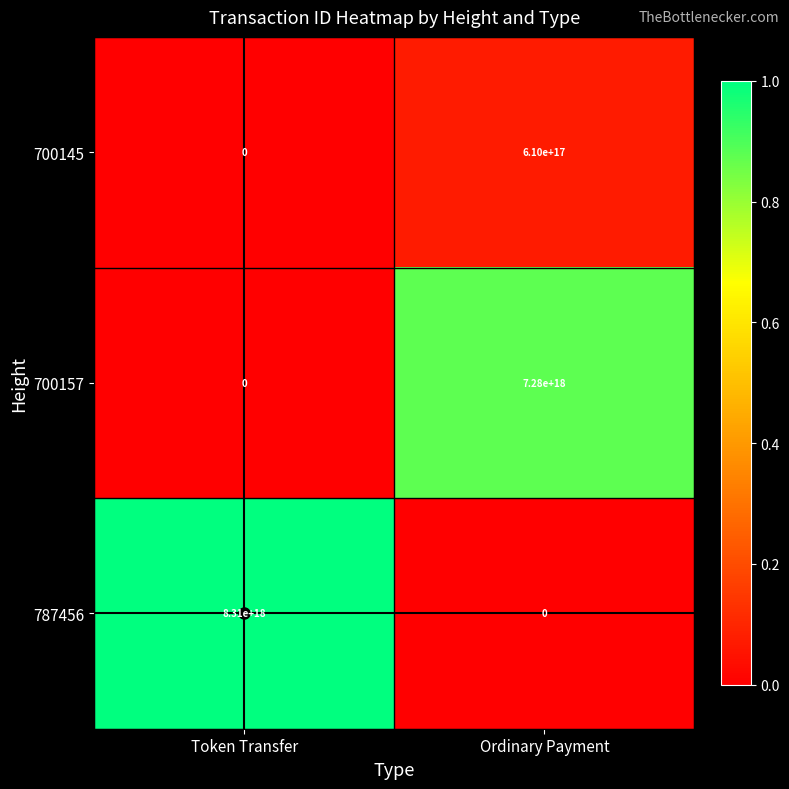

Which category has the highest value in the 787456 series?

Token Transfer